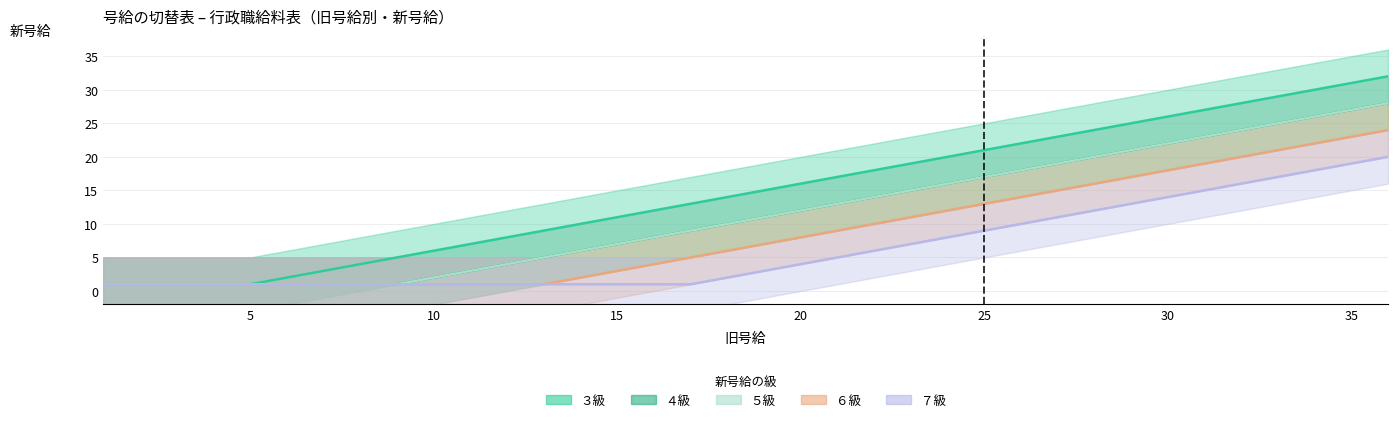

What is the sum of all ４級 values?

414